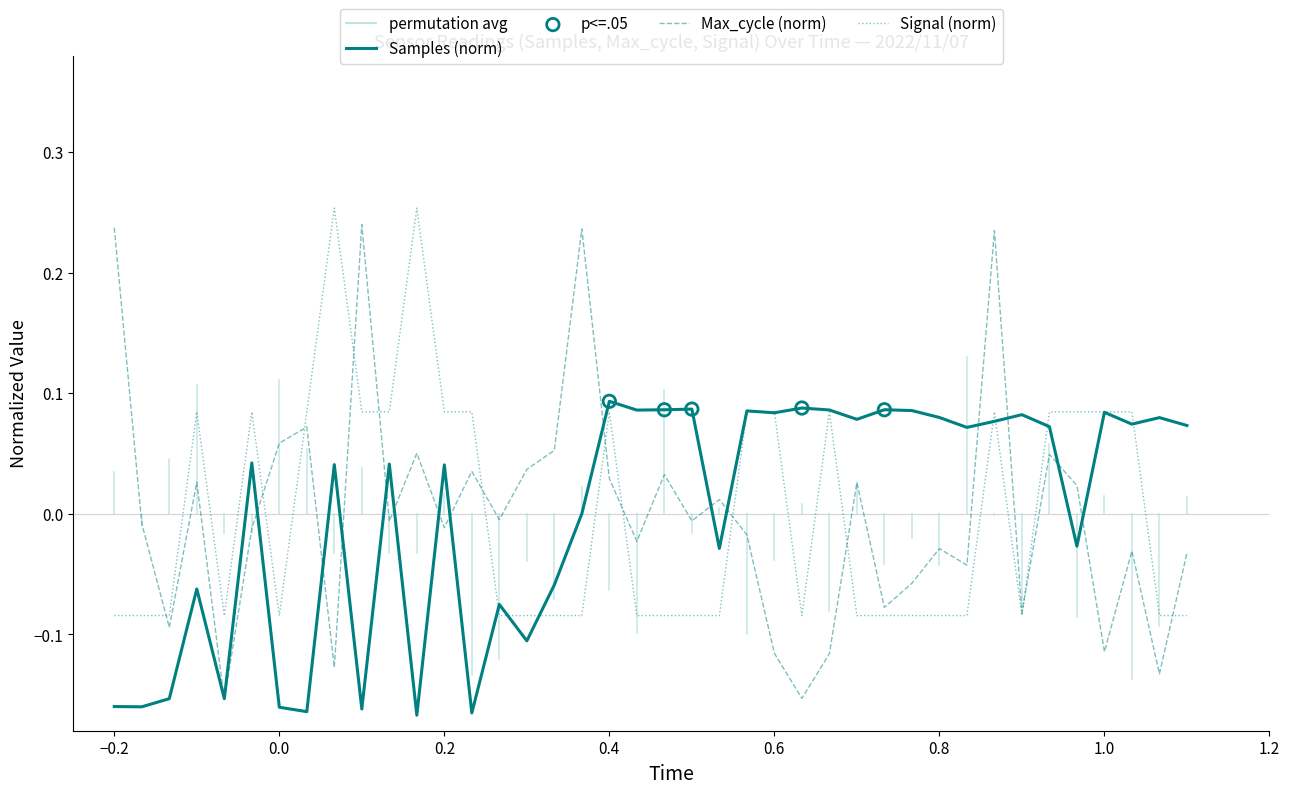

Which series has the widest spread of values?

Max_cycle (norm)